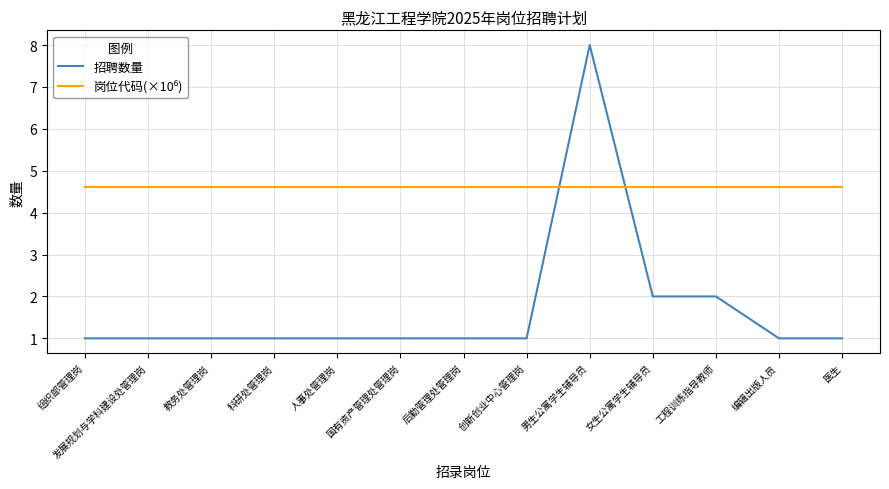

What is the maximum value shown in the chart?

8.0